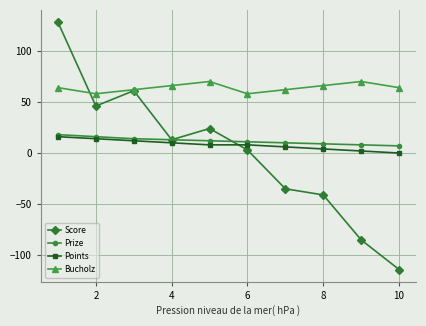

Which series has the largest range (max minus min)?

Score